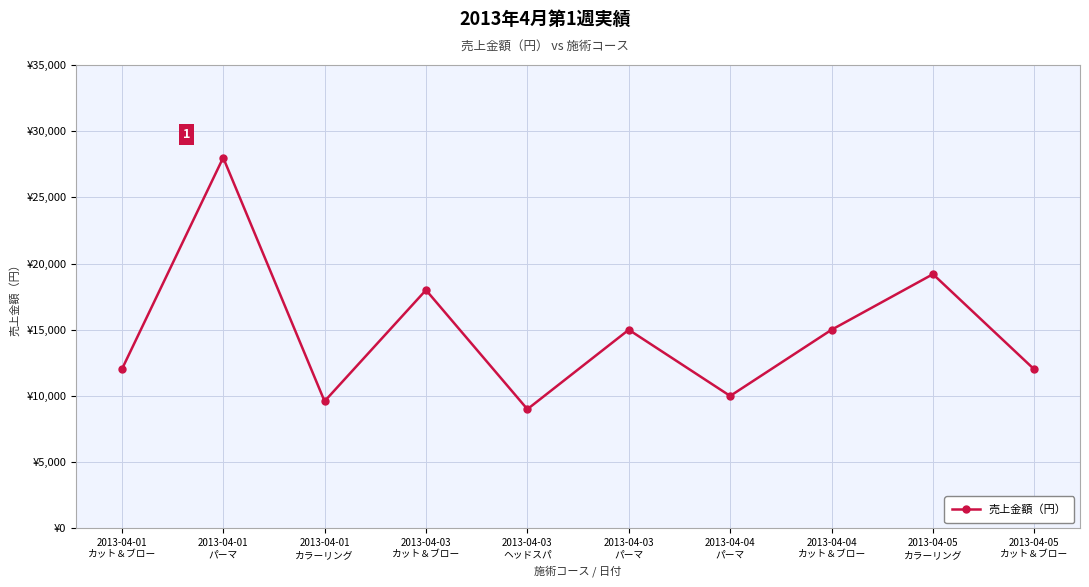

List the labels in order of value, smallest first.

2013-04-03
ヘッドスパ, 2013-04-01
カラーリング, 2013-04-04
パーマ, 2013-04-01
カット＆ブロー, 2013-04-05
カット＆ブロー, 2013-04-03
パーマ, 2013-04-04
カット＆ブロー, 2013-04-03
カット＆ブロー, 2013-04-05
カラーリング, 2013-04-01
パーマ